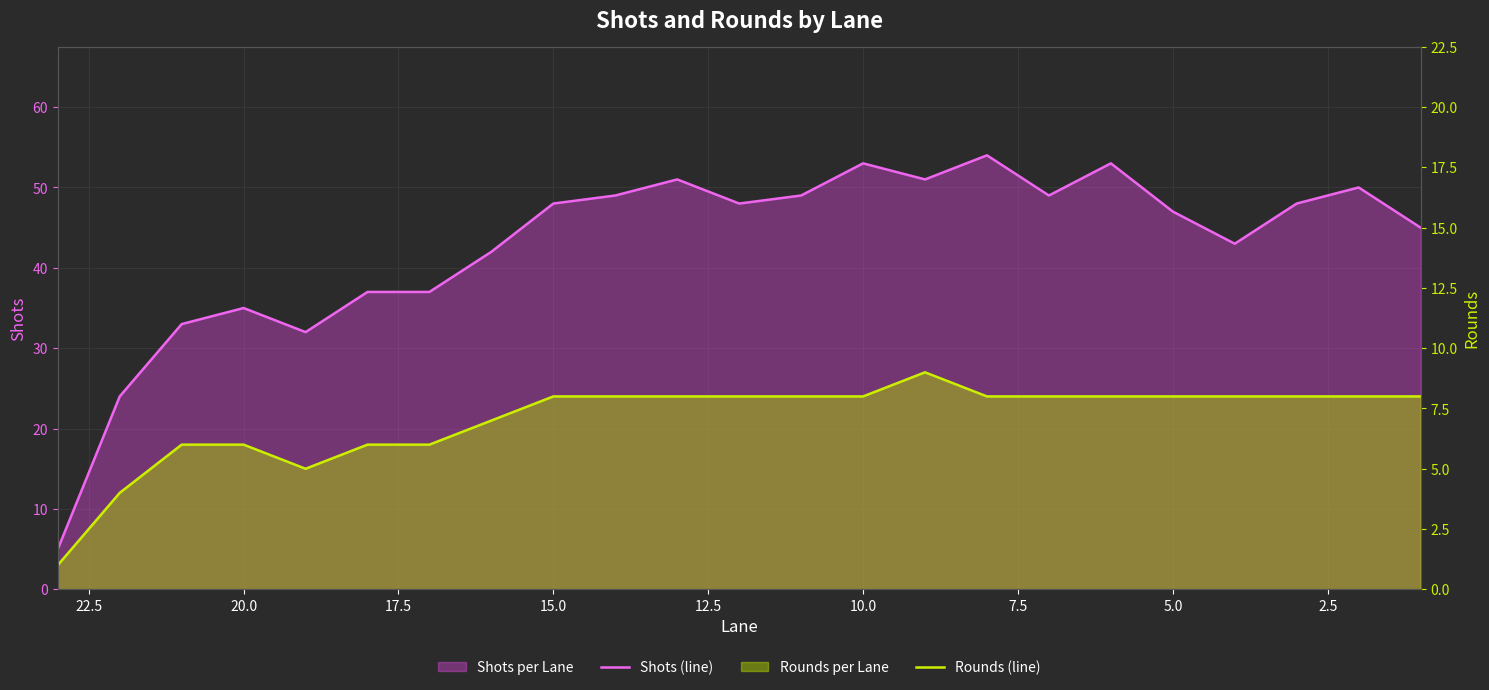

What is the average value of the Rounds (line) series?

7